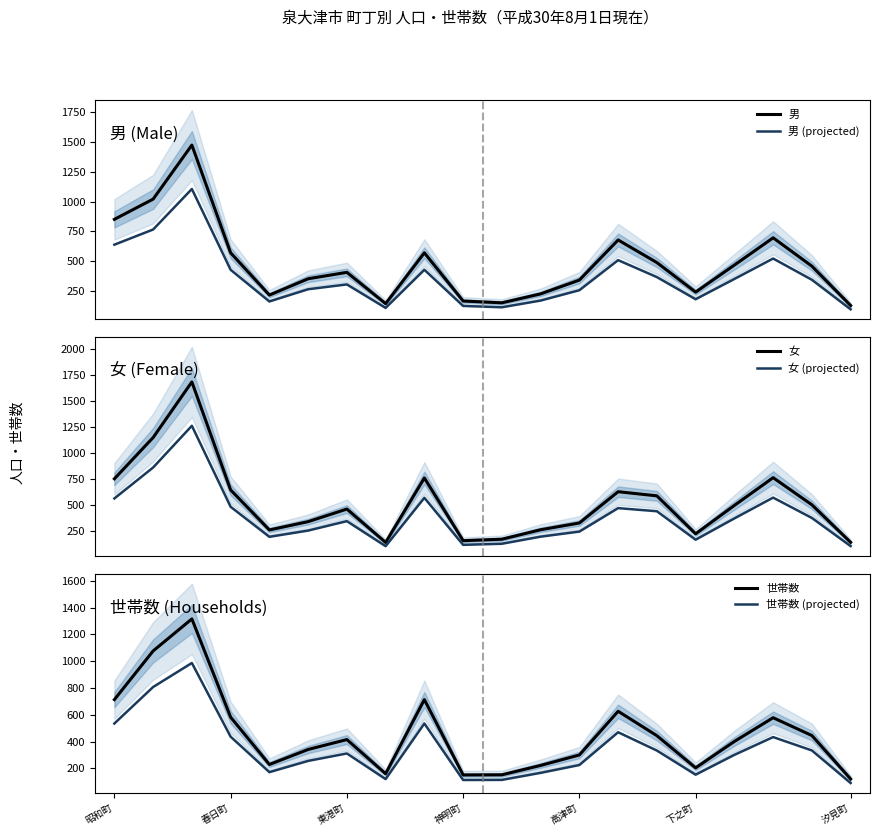

In 世帯数, how many points are lower than both neighbors (excluding endpoints)?

4